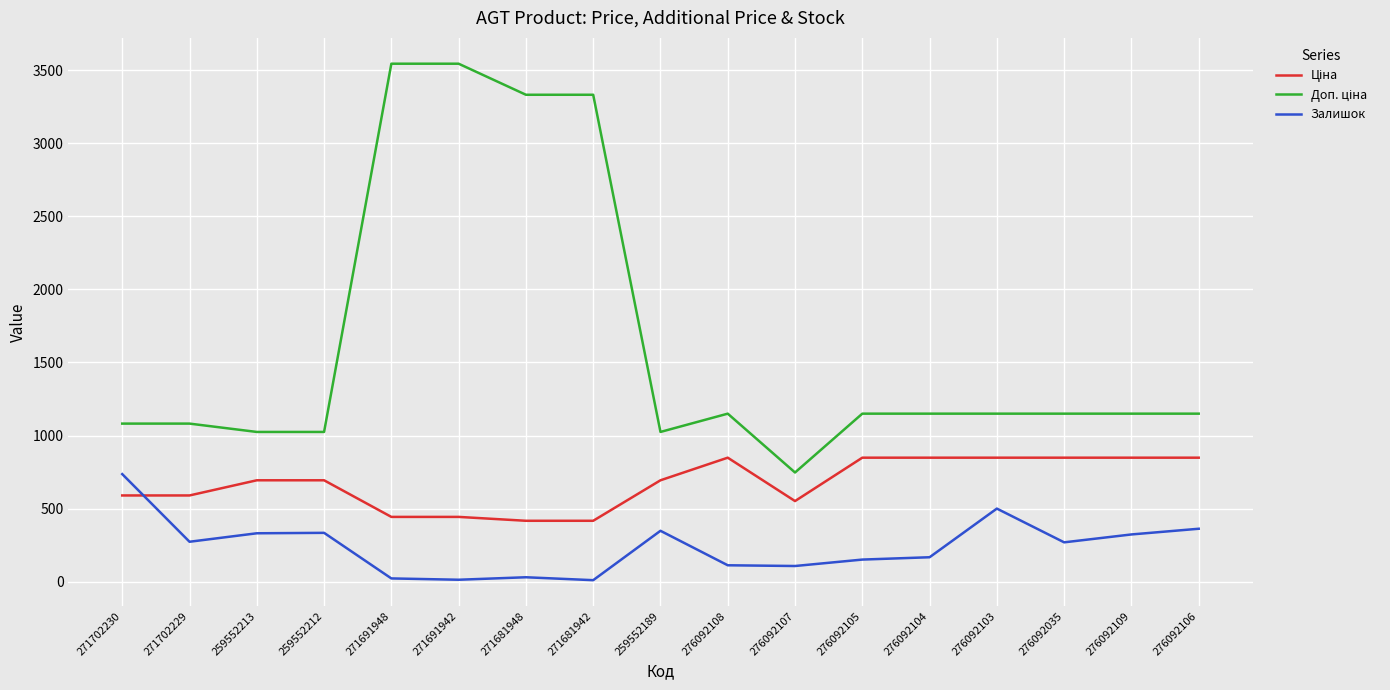

What is the difference between the Залишок values at 271702230 and 276092109?

413.0